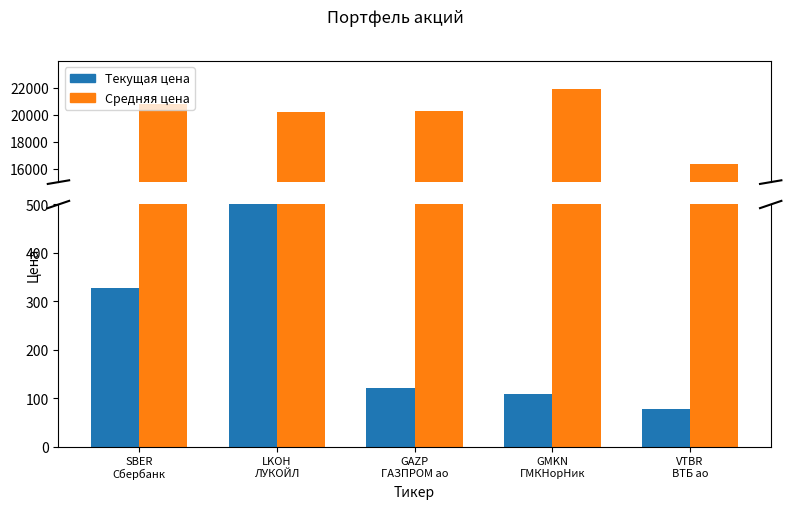

What is the sum of all Средняя цена values?

99500.3